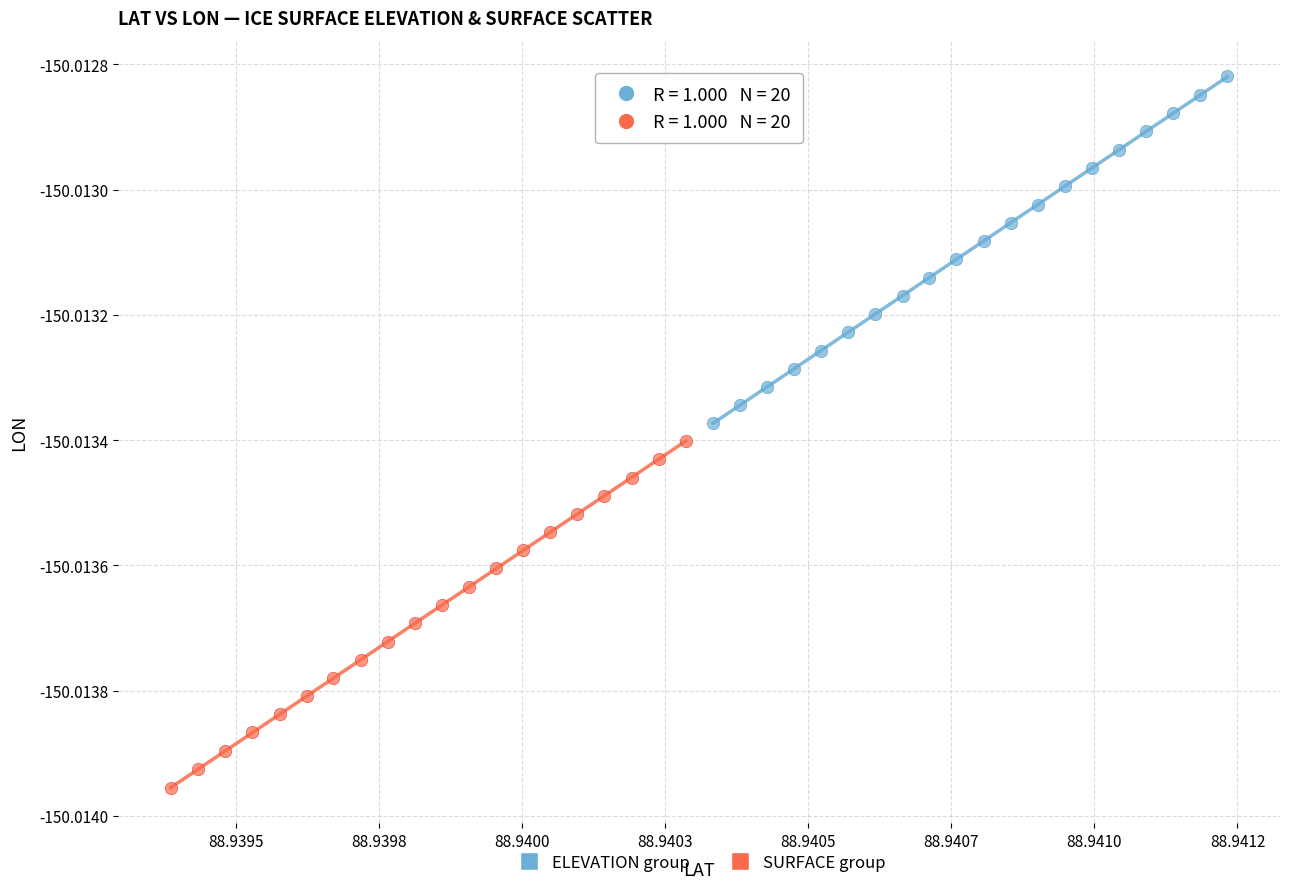

Which series has the widest spread of Y values?

ELEVATION group